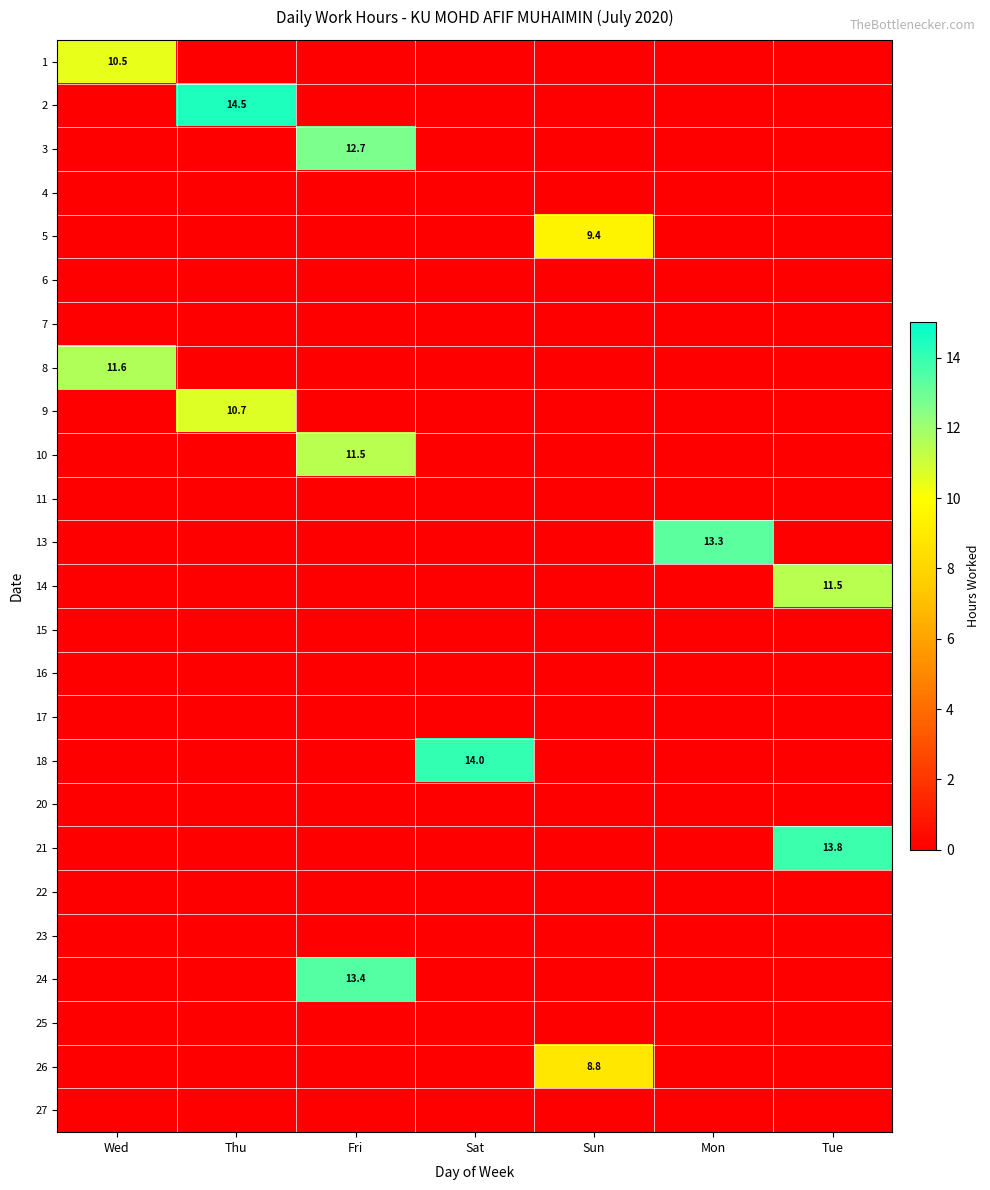

The value of 3 at Tue is 6.4. True or false?

False